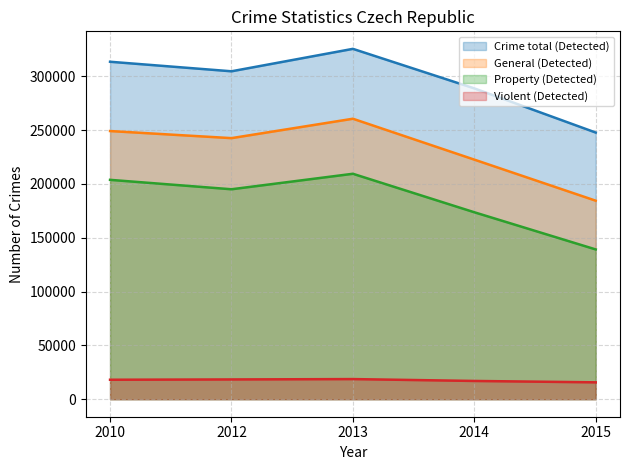

How many series are shown in this chart?

4